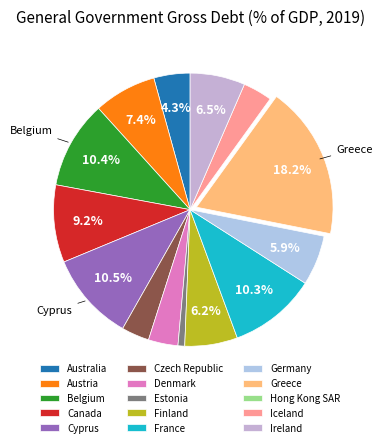

To the nearest percent, what is the average slice percentage?

7%